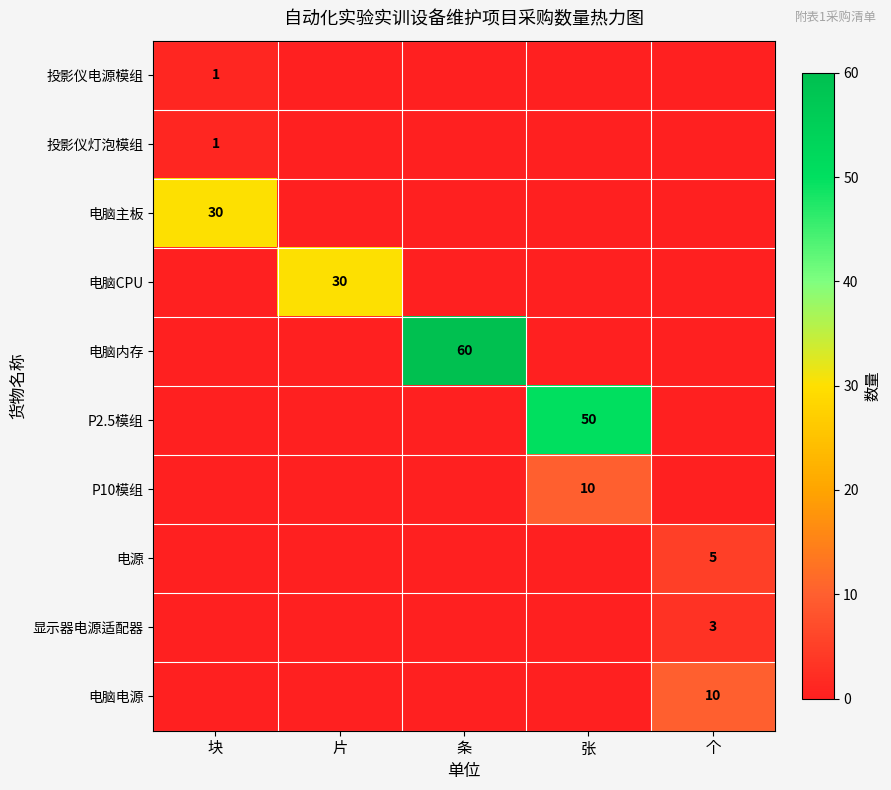

Rank the categories by 电脑主板 value from lowest to highest.

片, 条, 张, 个, 块